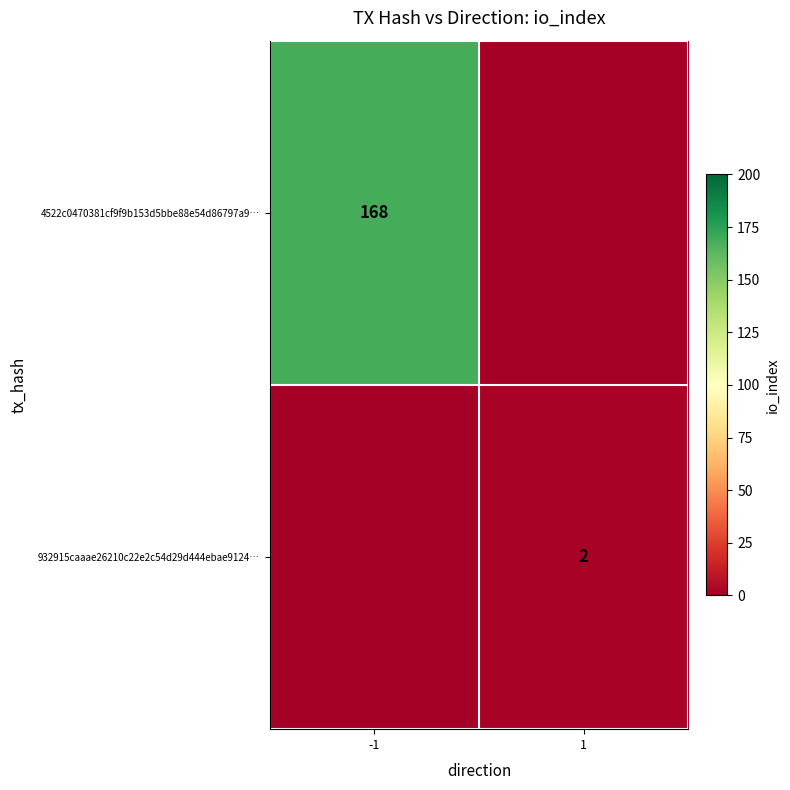

How many distinct data groups are displayed?

2